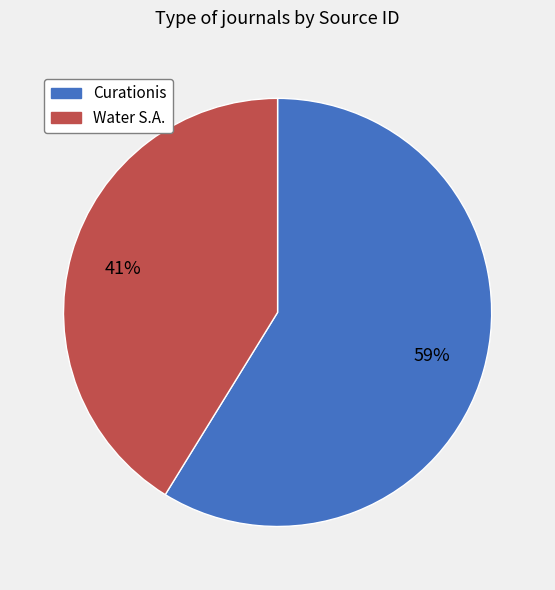

How many slices are in this pie chart?

2